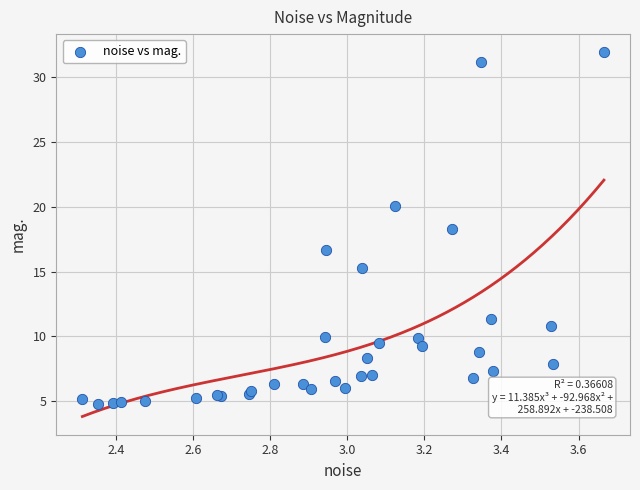

What Y value in the scatter plot is closest to 18?

18.3